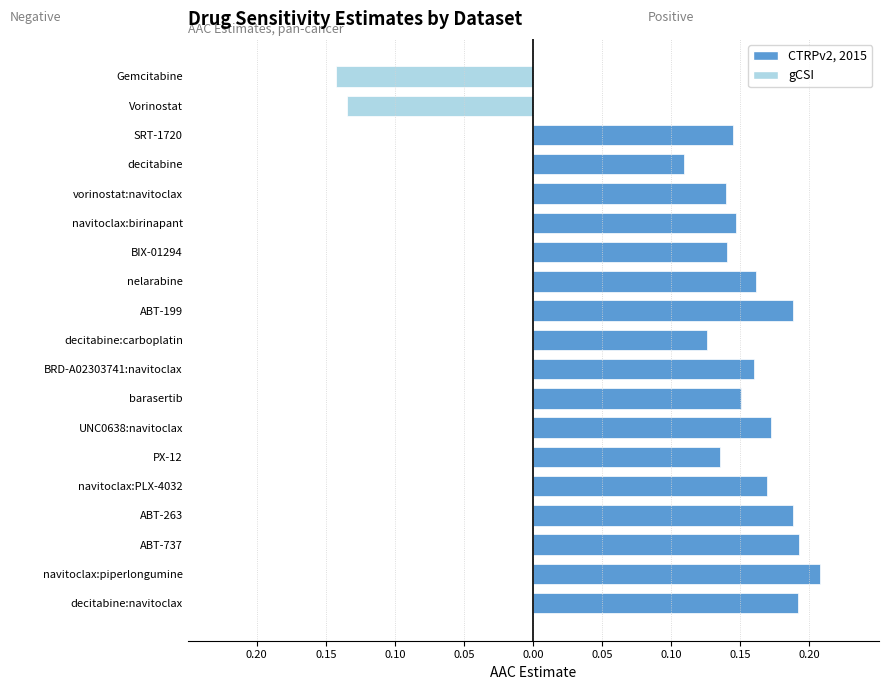

The Negative estimates series shows -0.1 at BRD-A02303741:navitoclax. True or false?

False